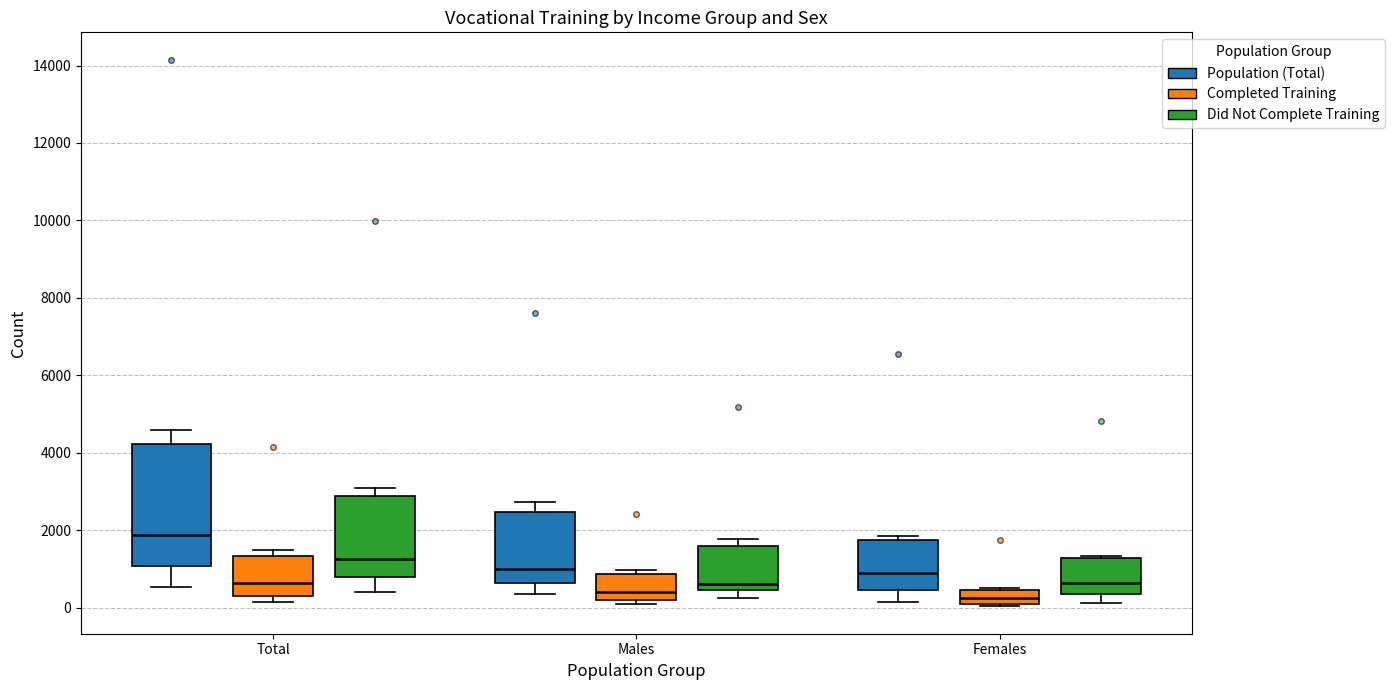

Which box has the highest median line?

Total (Population (Total))